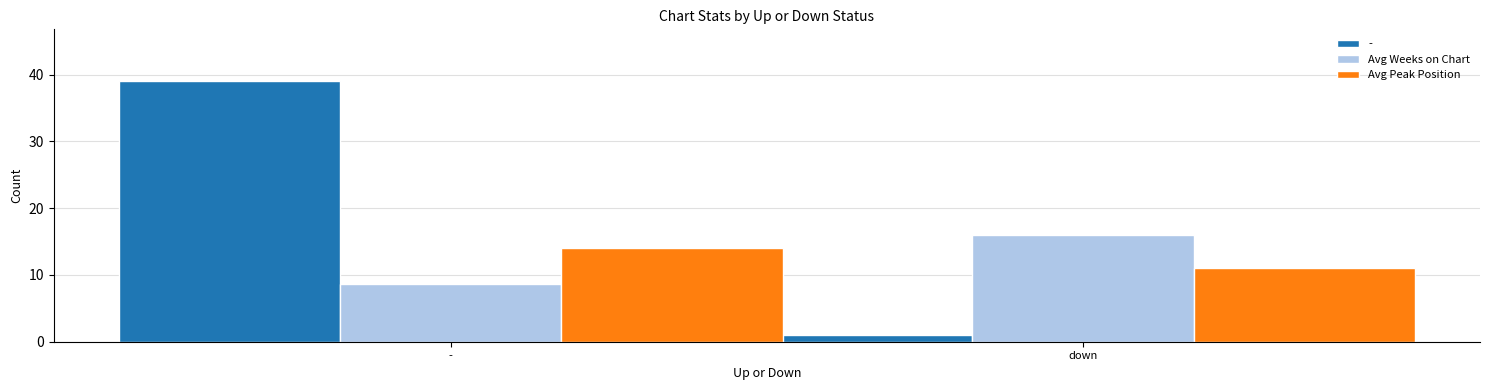

Is it true that Avg Weeks on Chart equals 9.0 at down?

False